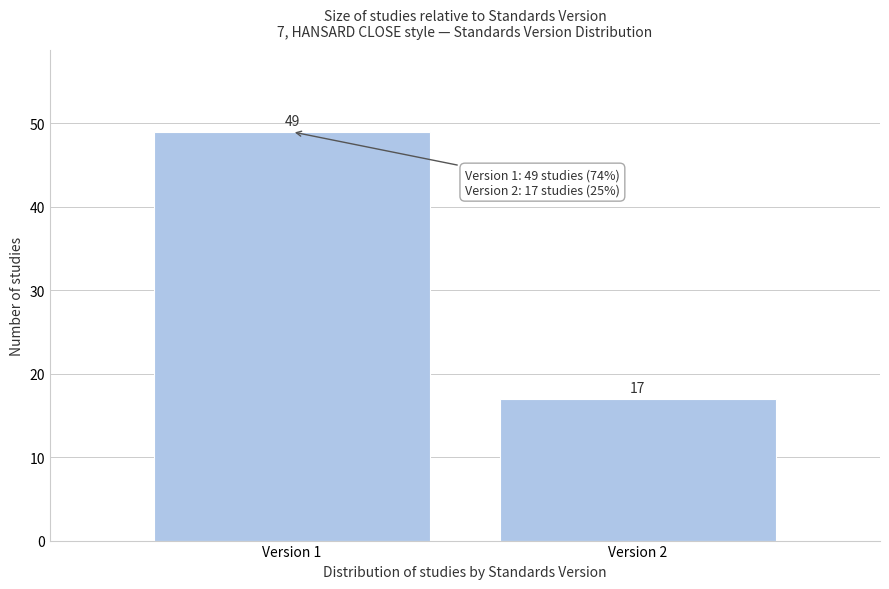

Reading left to right, extract all data points from this chart.

Version 1=49	Version 2=17